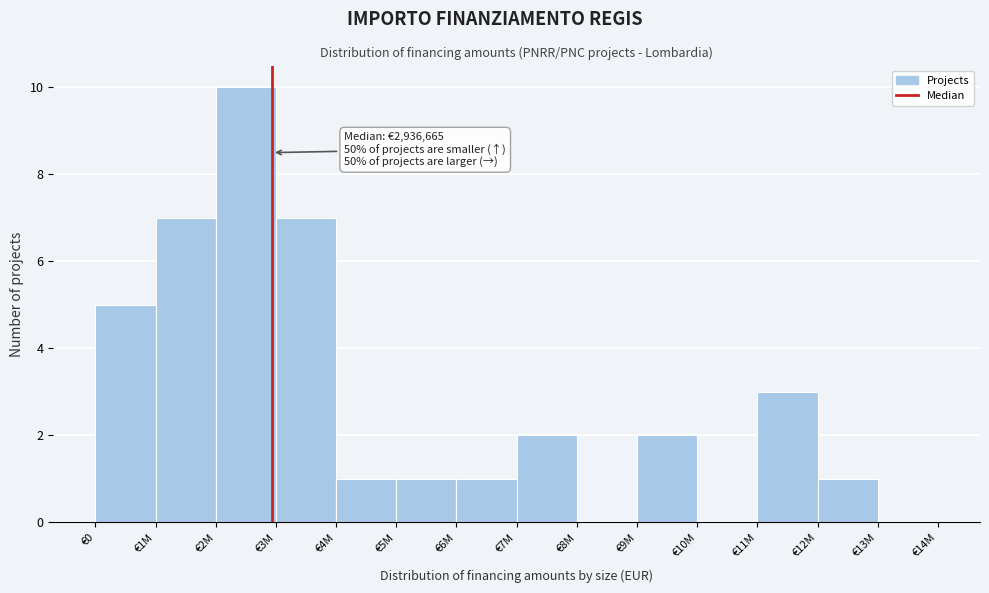

Reading left to right, what are all the values shown in this chart?

€0=5	€1M=7	€2M=10	€3M=7	€4M=1	€5M=1	€6M=1	€7M=2	€8M=0	€9M=2	€10M=0	€11M=3	€12M=1	€13M=0